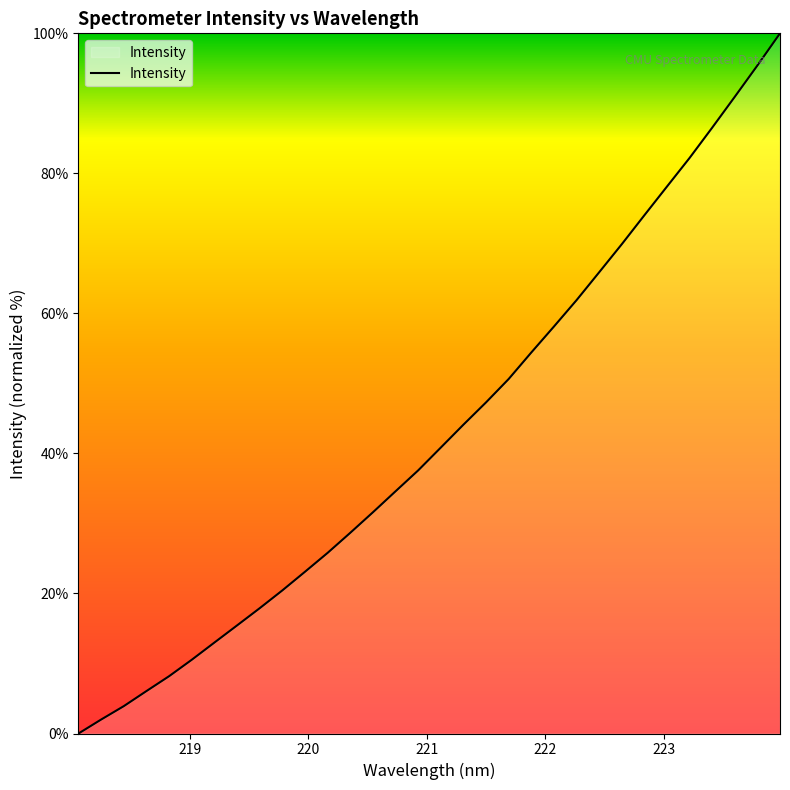

What is the average value?

43.1